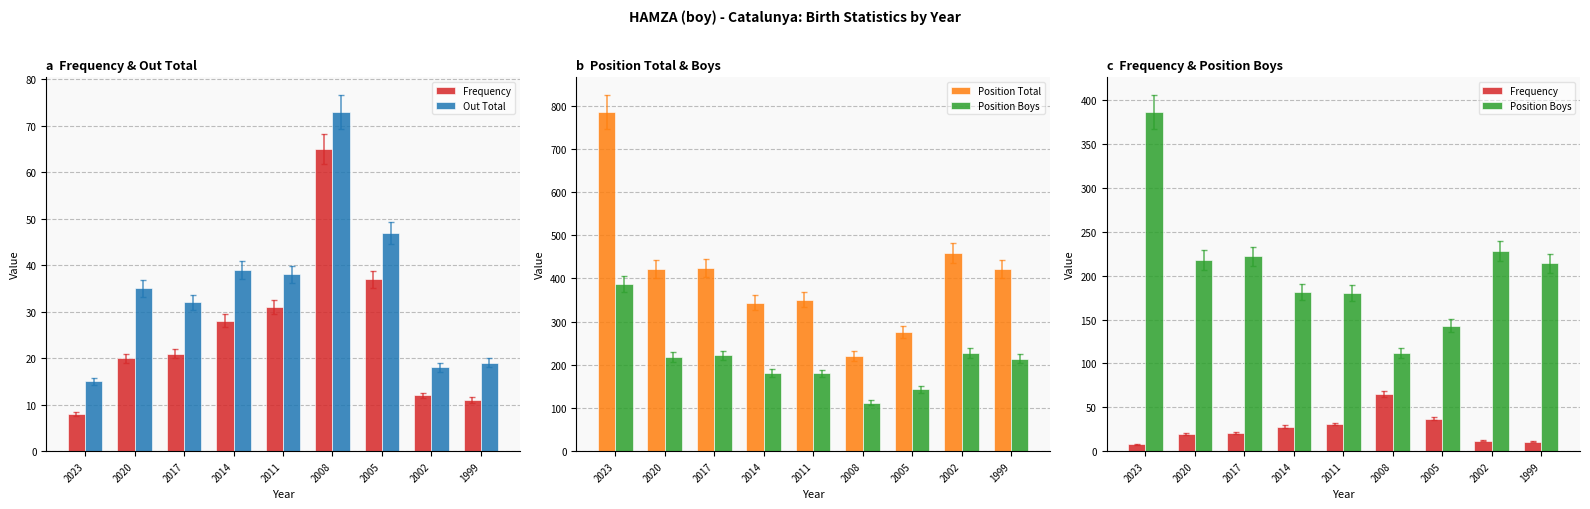

Which series has the largest total across all categories?

Position Total